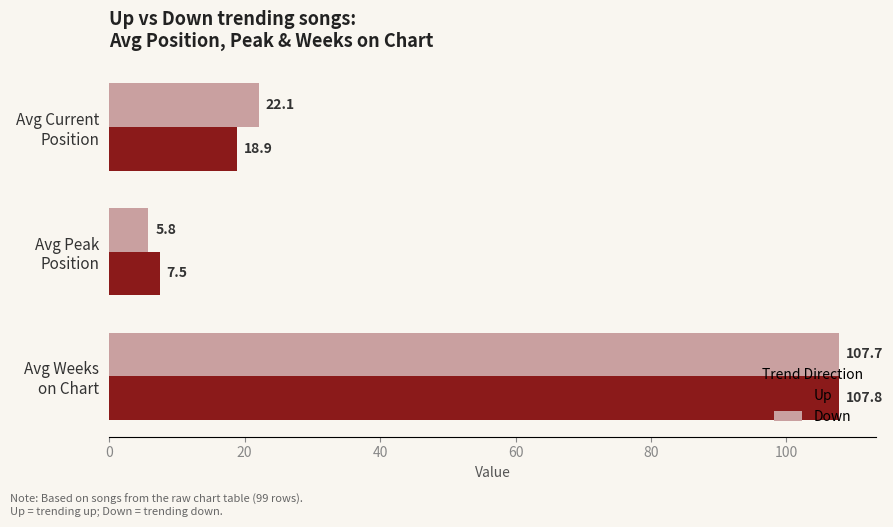

Rank the series by their average value, from lowest to highest.

Up, Down